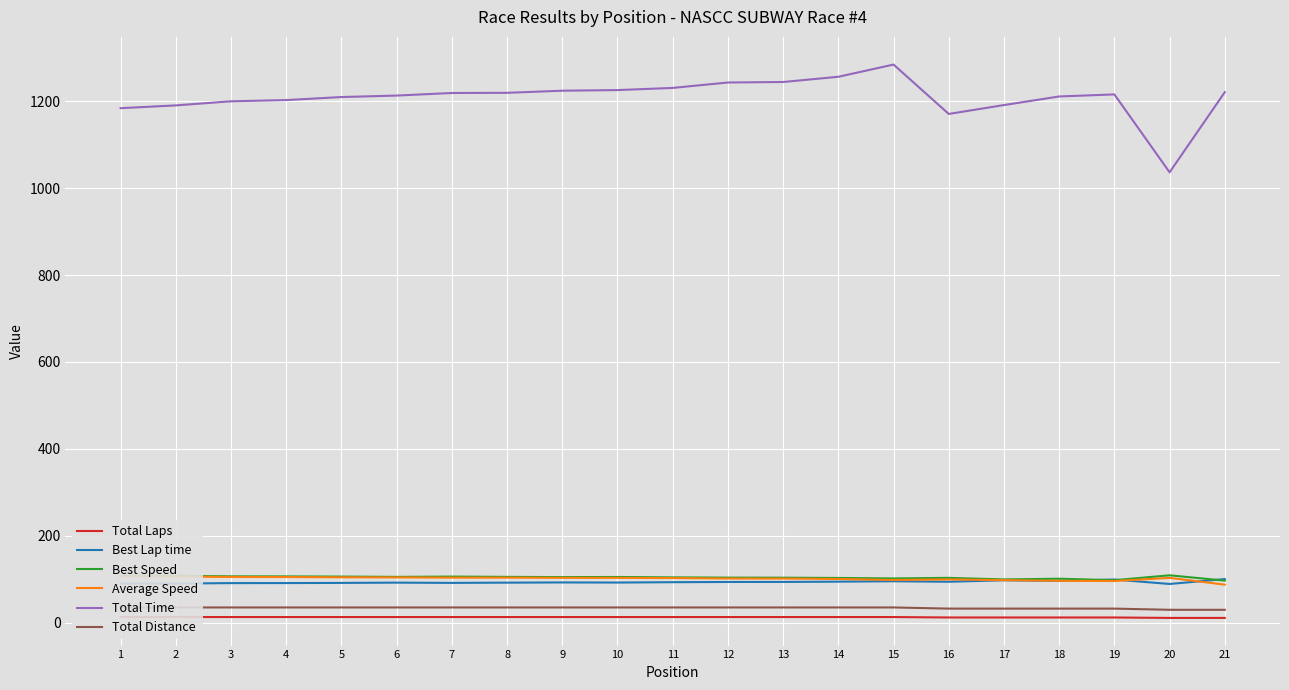

Between 14 and 15, which series saw the biggest shift?

Total Time